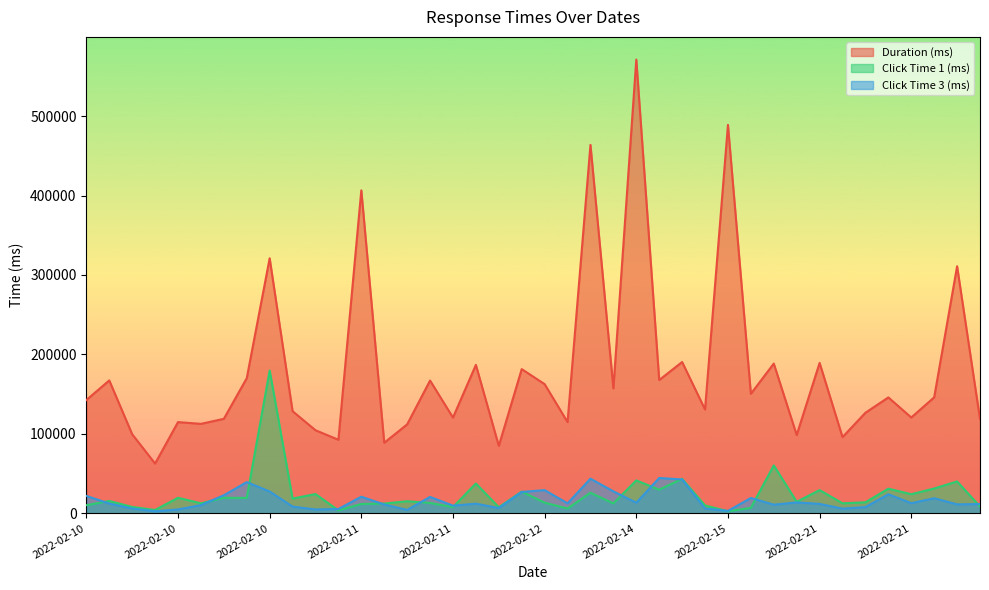

How many intersections are there between Click Time 3 (ms) and Click Time 1 (ms)?

14